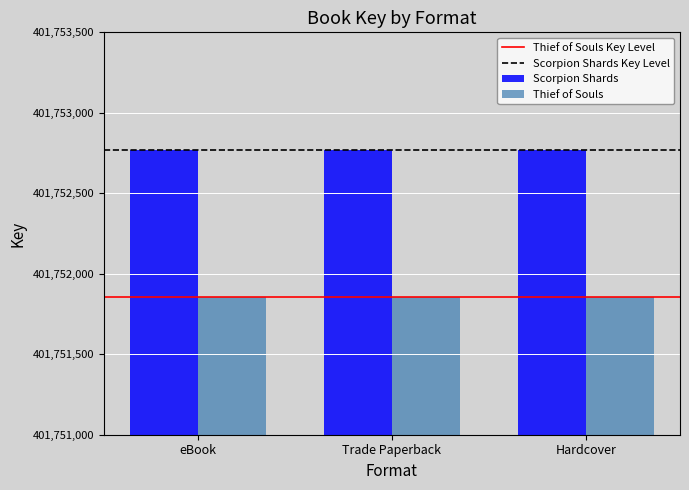

The Scorpion Shards series shows 595825133 at Trade Paperback. True or false?

False